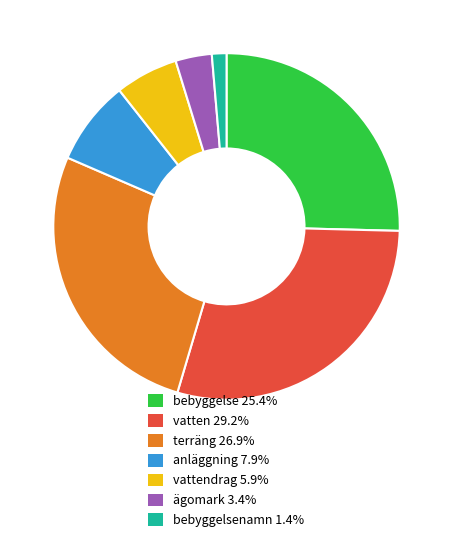

Does any single category account for the majority?

No